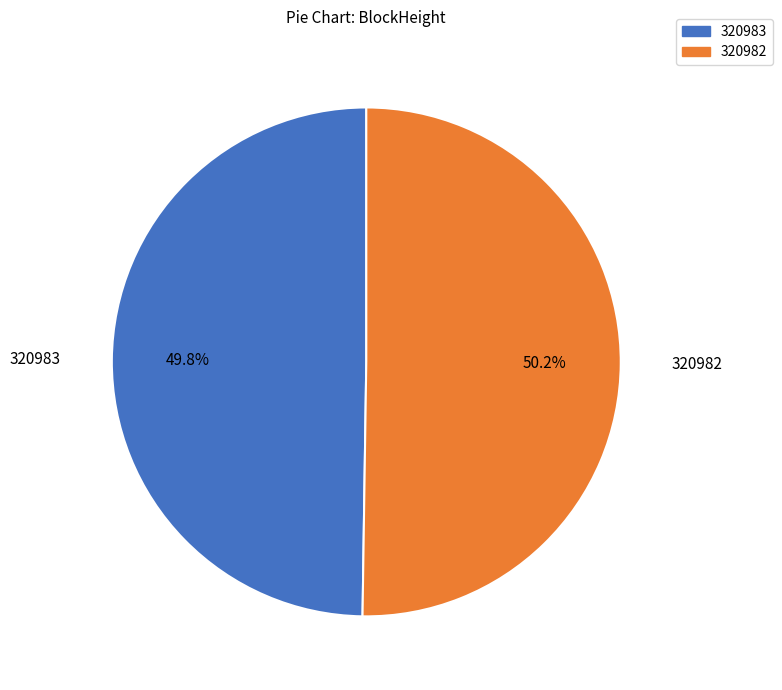

To the nearest percent, what is the combined percentage of 320982 and 320983?

100%